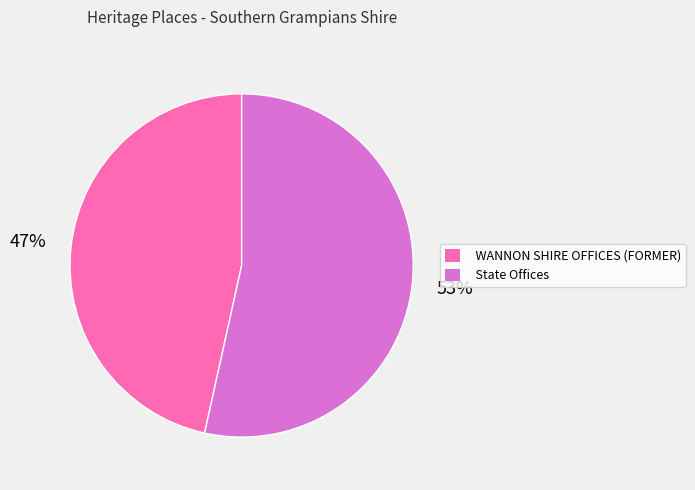

How many segments does this pie chart have?

2